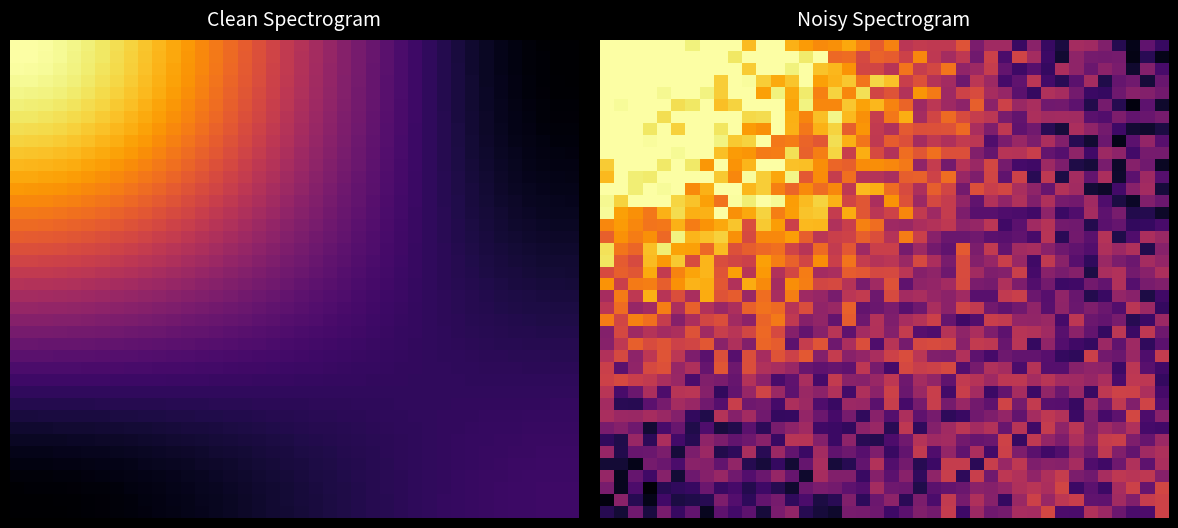

How many categories are shown in the chart?

40